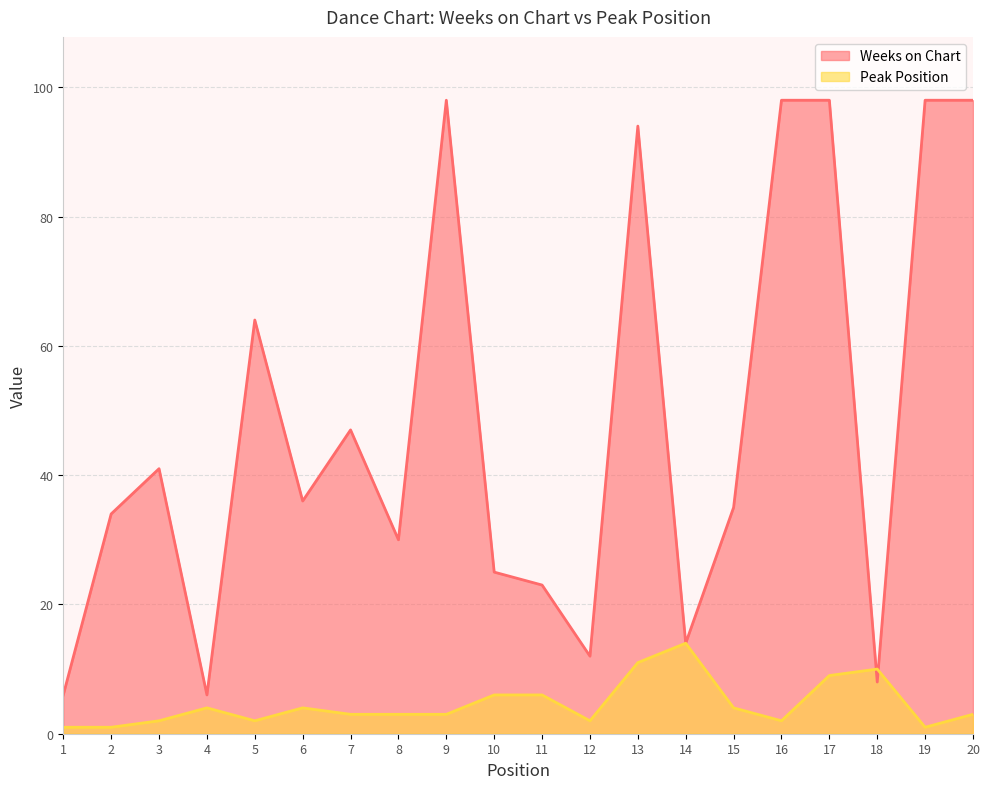

Where do Weeks on Chart and Peak Position first cross each other?

17 and 18